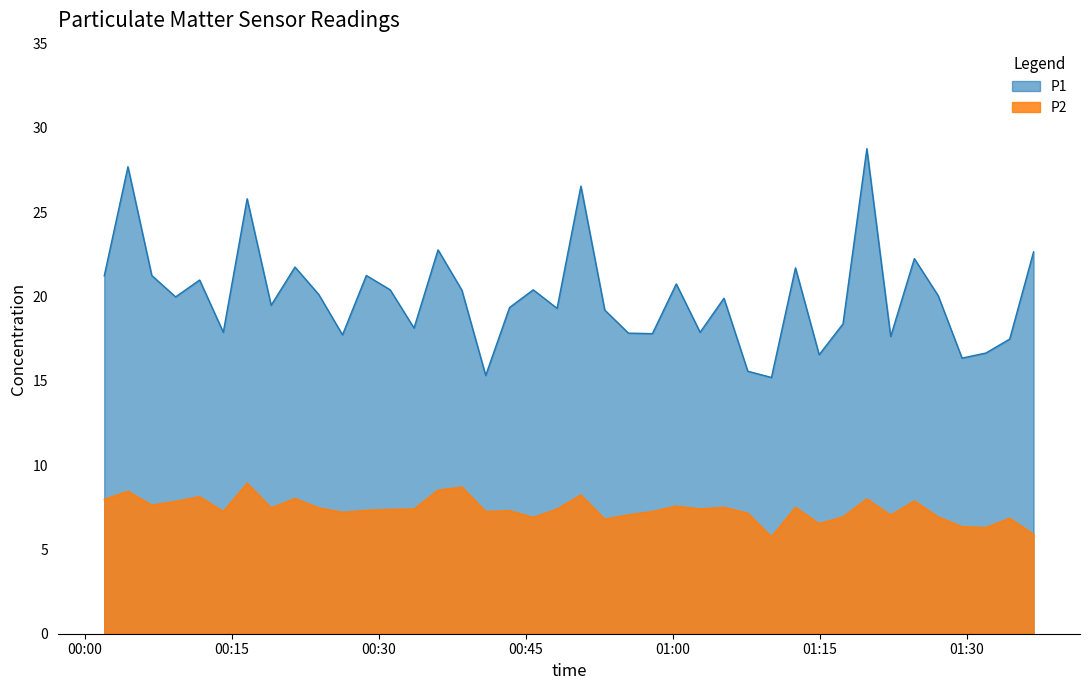

True or false: P1 has more than 0 interior local peaks.

True